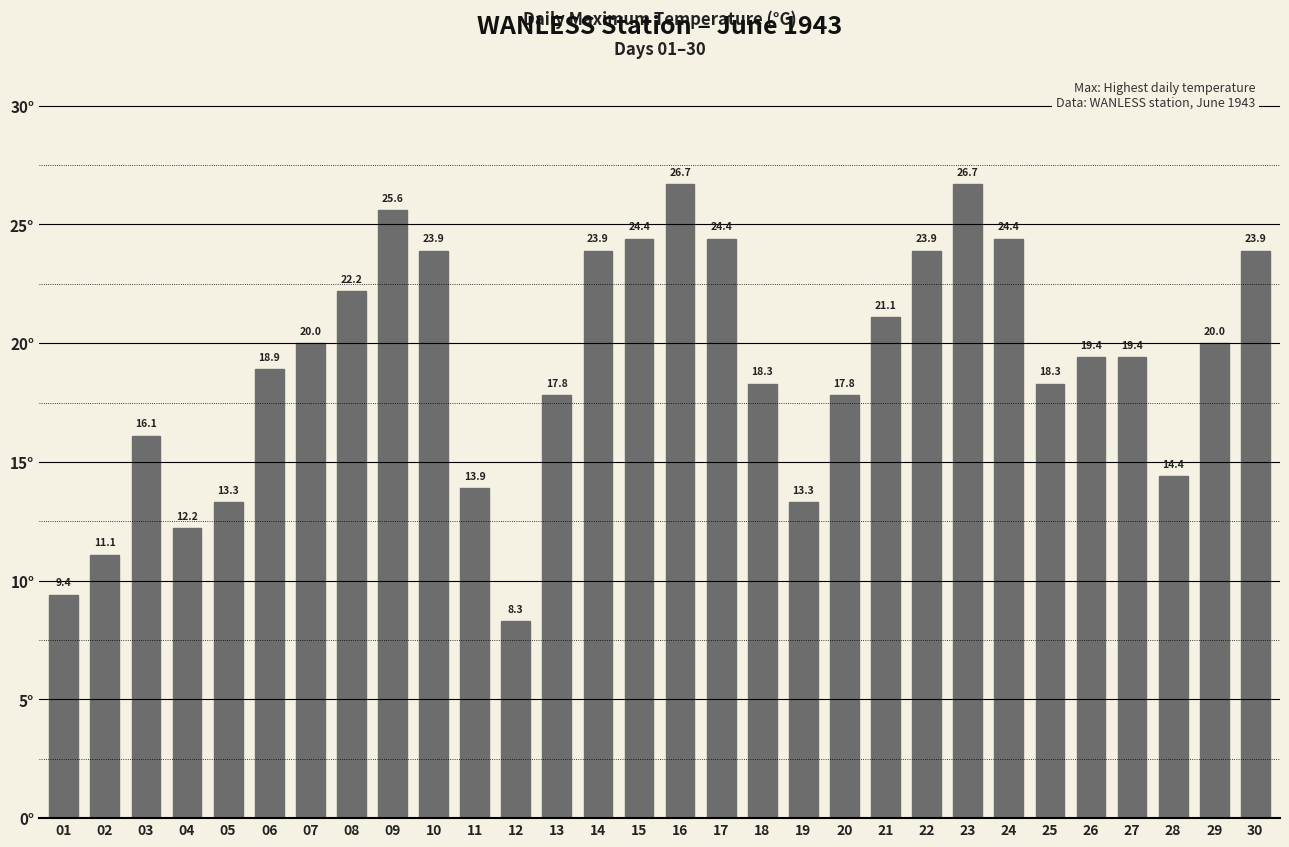

Which has a higher value, 09 or 12?

09